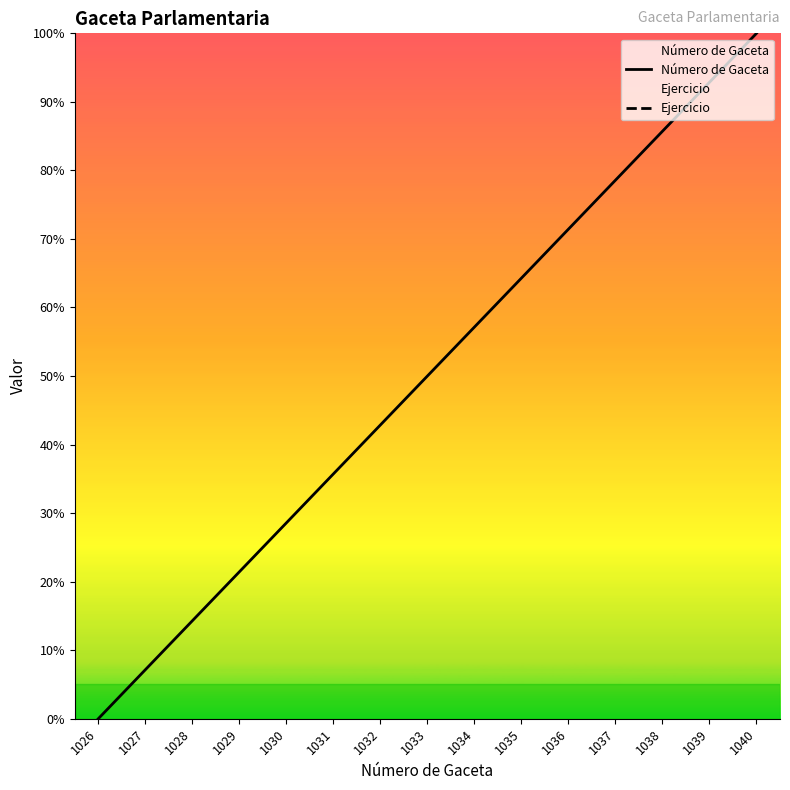

Rank the series at 1036 from lowest to highest value.

Número de Gaceta, Ejercicio